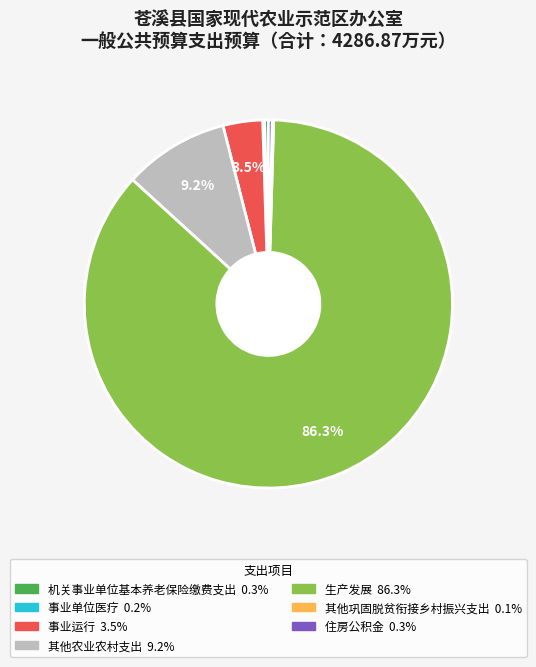

Which category has the biggest portion of the pie?

生产发展